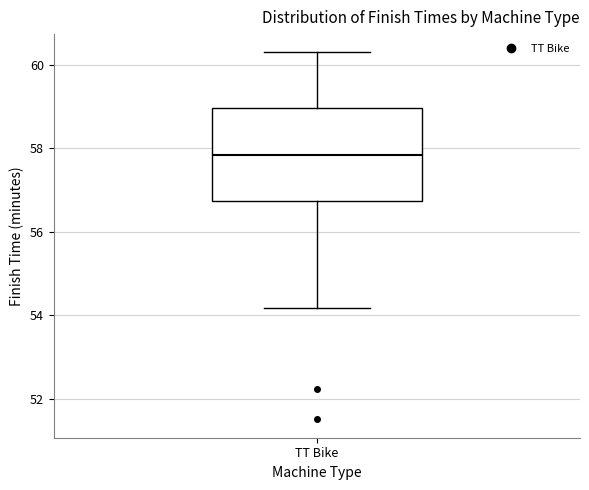

Where does the lower whisker of the box for TT Bike end on the y-axis? The values are not printed on the chart, so give them approximately, as read against the axis.

54.2